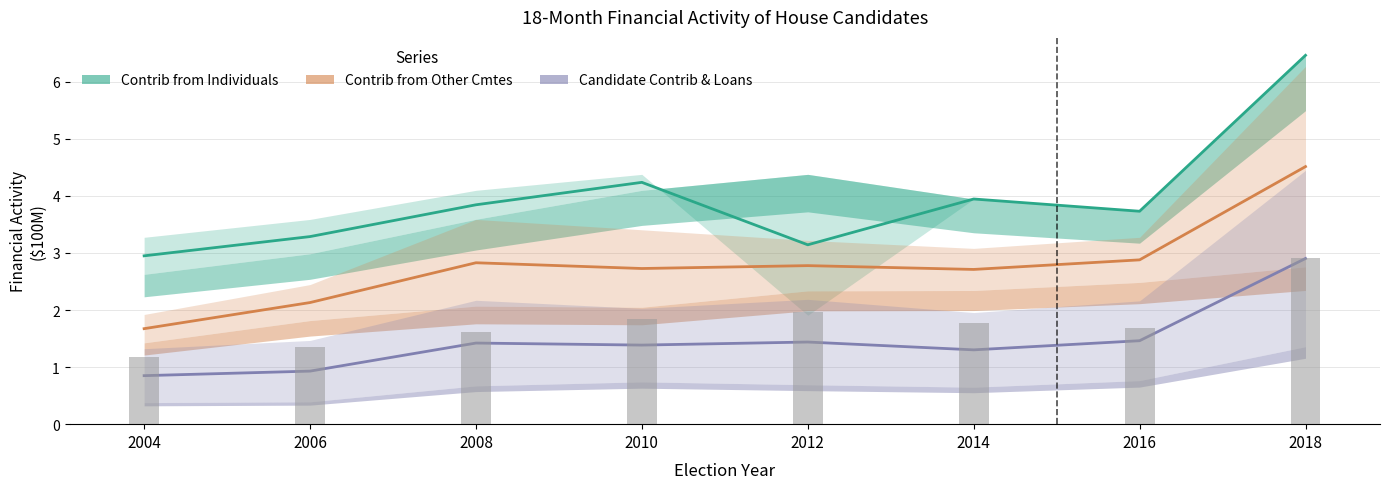

What is the difference between the maximum and minimum values in the Candidate Contrib & Loans series?

2.1